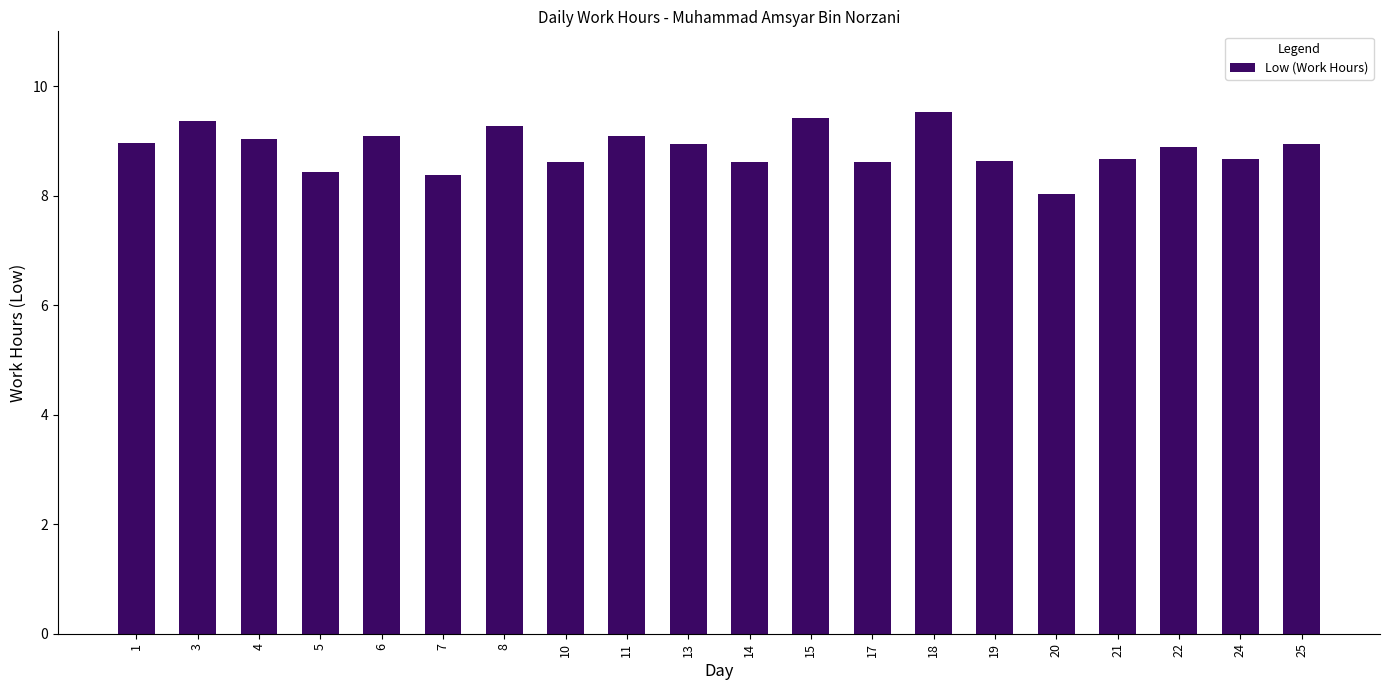

True or false: the data shows 12.9 at 18.

False